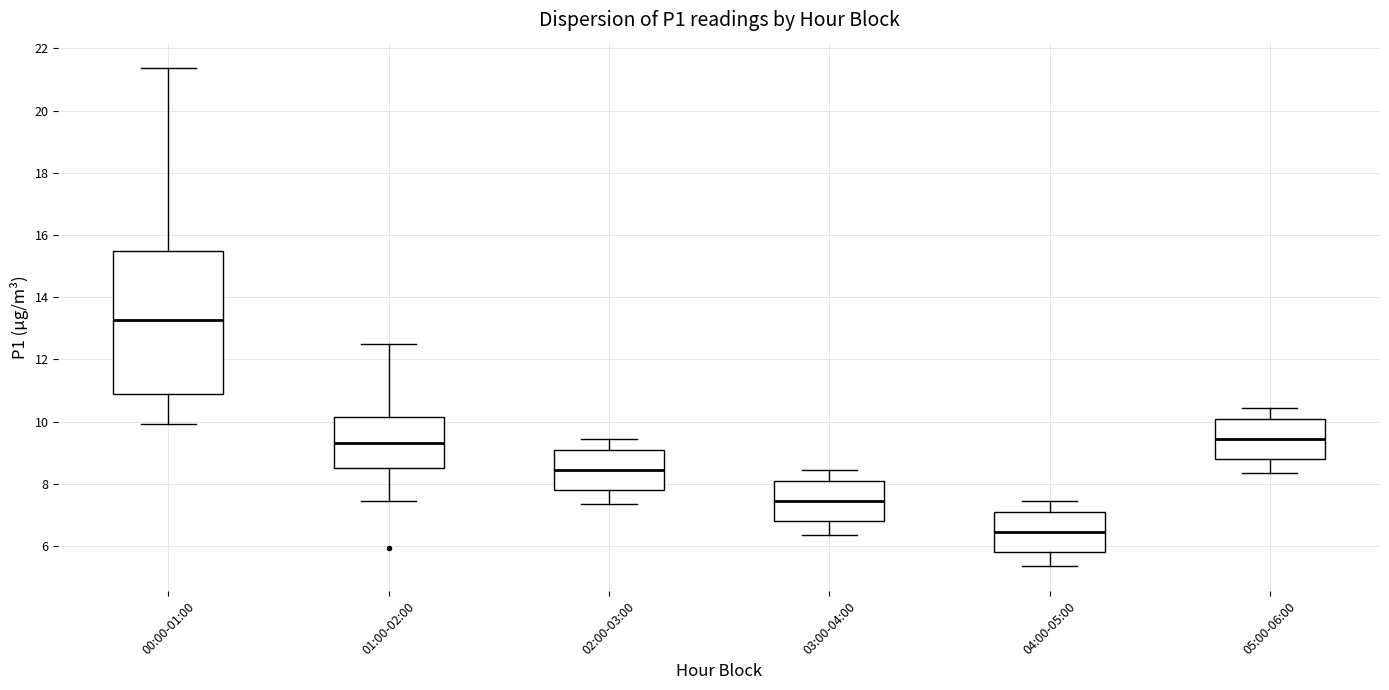

Which box's median line is the highest?

00:00-01:00